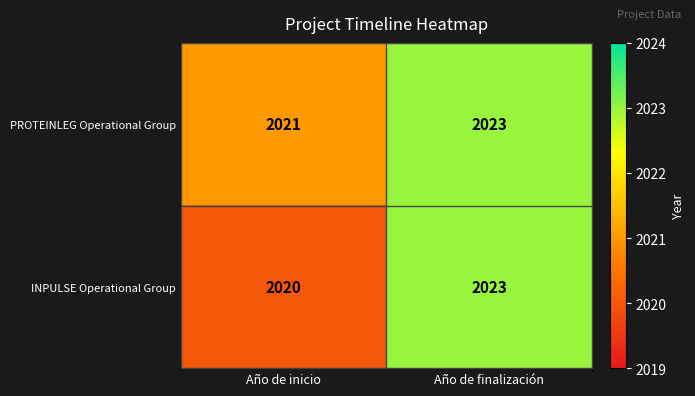

What is the difference between the INPULSE Operational Group values at Año de inicio and Año de finalización?

3